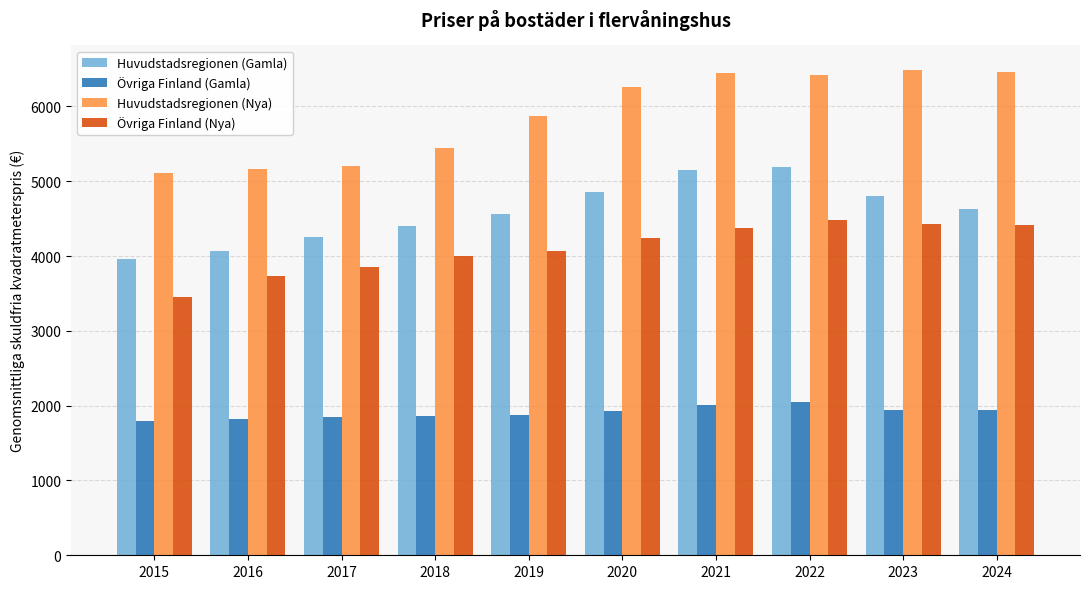

Which series changed the most between 2015 and 2020?

Huvudstadsregionen (Nya)